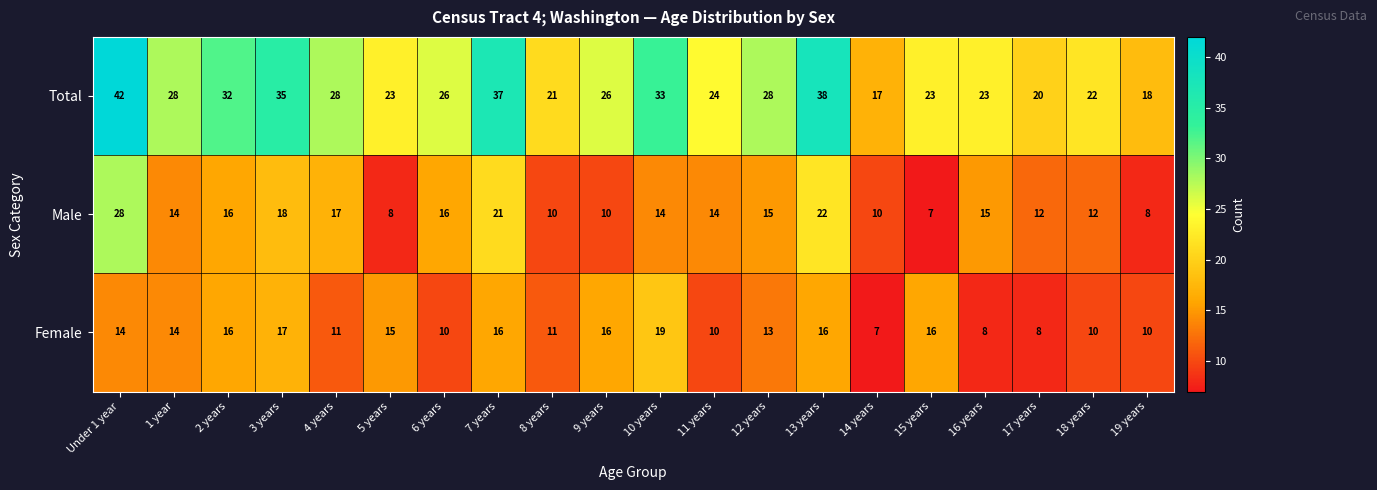

What is the highest value of the Total series?

42